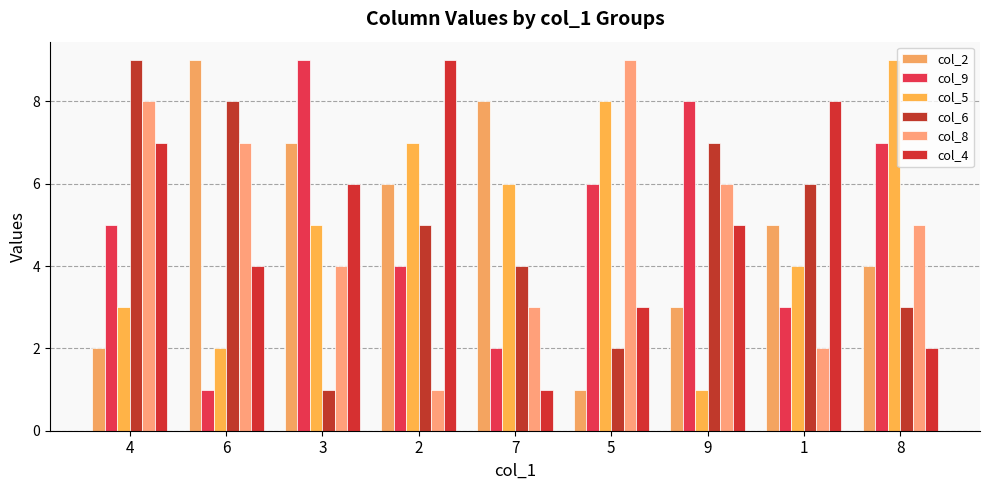

Reading right to left, extract all data points from this chart.

col_2: 8=4	1=5	9=3	5=1	7=8	2=6	3=7	6=9	4=2
col_9: 8=7	1=3	9=8	5=6	7=2	2=4	3=9	6=1	4=5
col_5: 8=9	1=4	9=1	5=8	7=6	2=7	3=5	6=2	4=3
col_6: 8=3	1=6	9=7	5=2	7=4	2=5	3=1	6=8	4=9
col_8: 8=5	1=2	9=6	5=9	7=3	2=1	3=4	6=7	4=8
col_4: 8=2	1=8	9=5	5=3	7=1	2=9	3=6	6=4	4=7